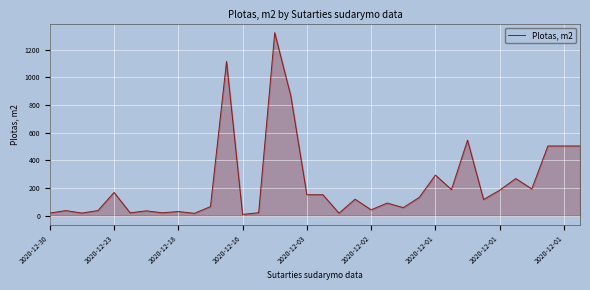

What is the difference between the maximum and minimum values?

1313.8